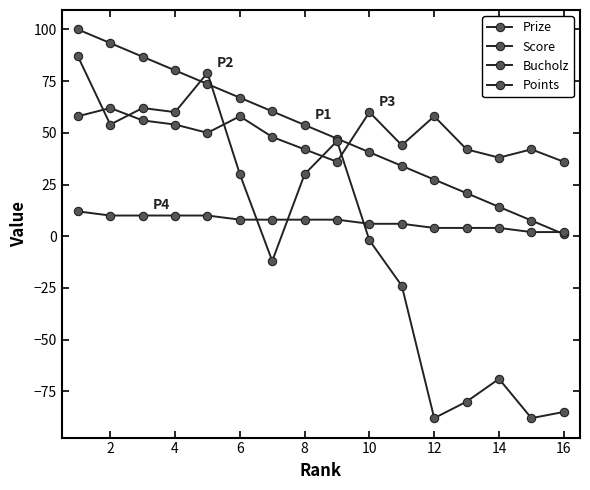

Which series ends up on top after the final intersection of Score and Points?

Points